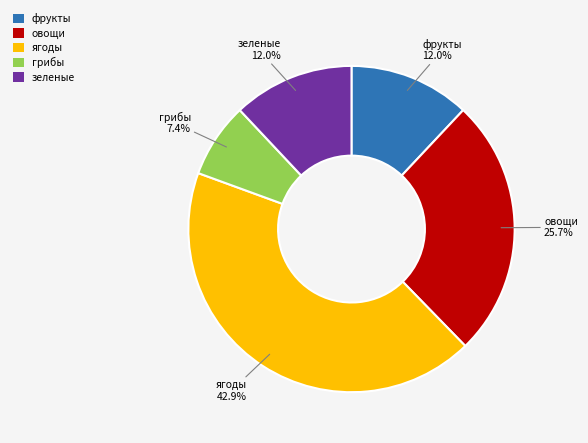

How much of the chart is everything except ягоды?

57.1%